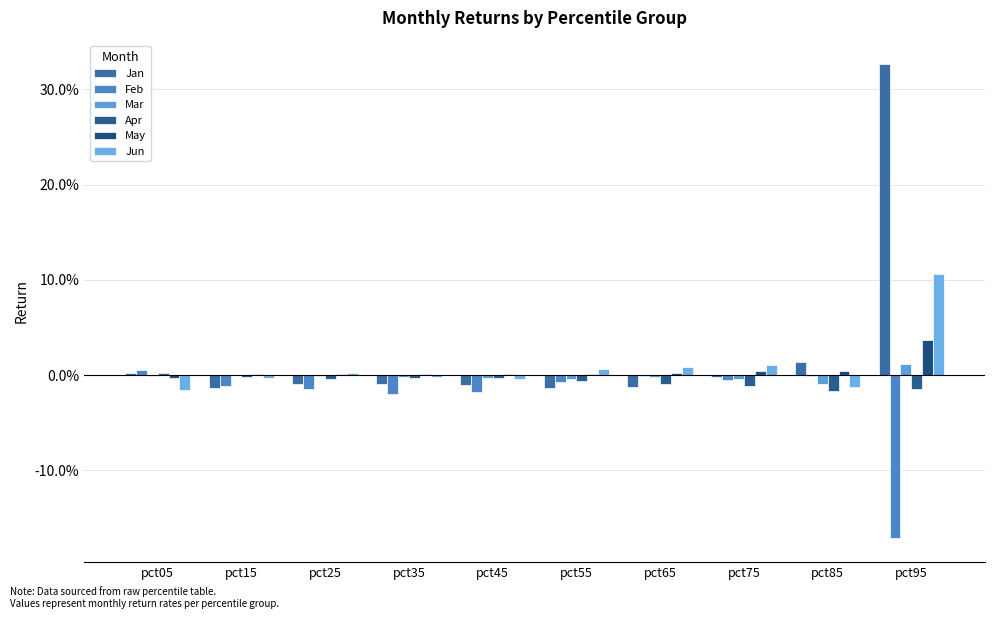

Reading left to right, transcribe all the data shown in this chart.

Jan: pct05=0.0	pct15=-0.0	pct25=-0.0	pct35=-0.0	pct45=-0.0	pct55=-0.0	pct65=-0.0	pct75=-0.0	pct85=0.0	pct95=0.3
Feb: pct05=0.0	pct15=-0.0	pct25=-0.0	pct35=-0.0	pct45=-0.0	pct55=-0.0	pct65=-0.0	pct75=-0.0	pct85=-0.0	pct95=-0.2
Mar: pct05=-0.0	pct15=0.0	pct25=-0.0	pct35=-0.0	pct45=-0.0	pct55=-0.0	pct65=-0.0	pct75=-0.0	pct85=-0.0	pct95=0.0
Apr: pct05=0.0	pct15=-0.0	pct25=-0.0	pct35=-0.0	pct45=-0.0	pct55=-0.0	pct65=-0.0	pct75=-0.0	pct85=-0.0	pct95=-0.0
May: pct05=-0.0	pct15=0.0	pct25=0.0	pct35=0.0	pct45=0.0	pct55=0.0	pct65=0.0	pct75=0.0	pct85=0.0	pct95=0.0
Jun: pct05=-0.0	pct15=-0.0	pct25=0.0	pct35=-0.0	pct45=-0.0	pct55=0.0	pct65=0.0	pct75=0.0	pct85=-0.0	pct95=0.1